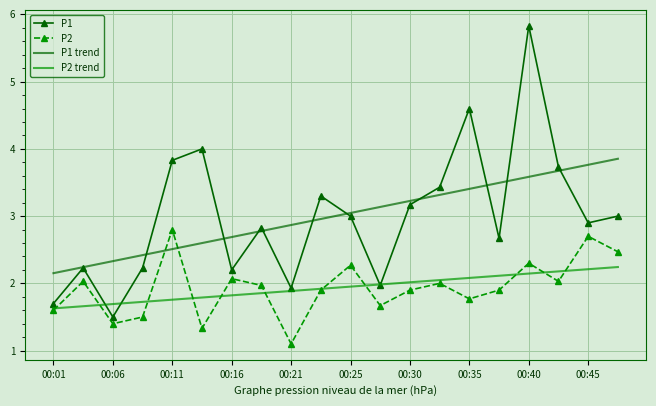

Which series has the largest range (max minus min)?

P1